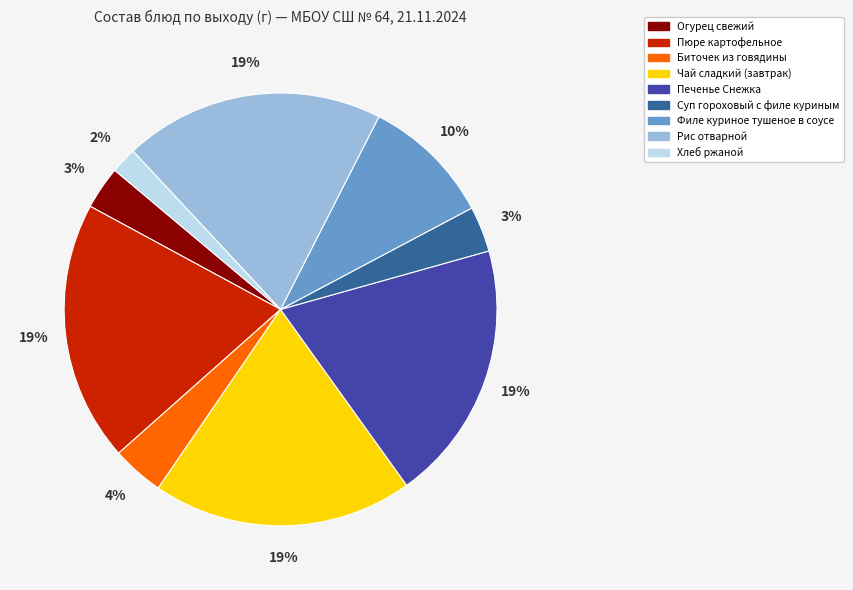

Which slice is the smallest?

Хлеб ржаной